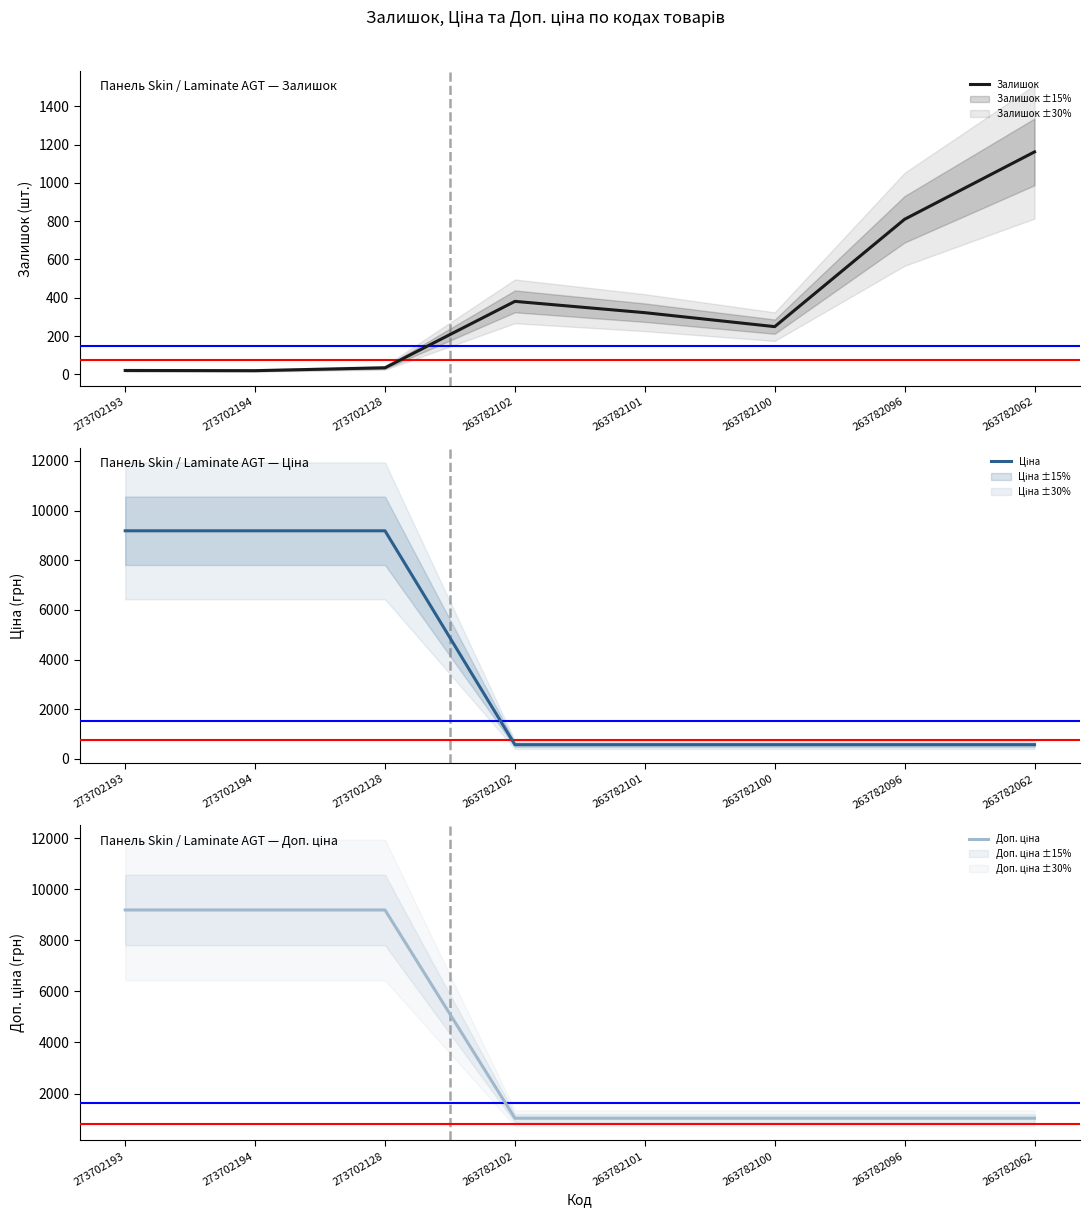

Reading left to right, transcribe all the data shown in this chart.

Залишок: 20.0	19.0	34.0	381.0	322.0	249.0	810.0	1162.0
Ціна: 9185.9	9185.9	9185.9	573.5	573.5	573.5	573.5	573.5
Доп. ціна: 9185.9	9185.9	9185.9	1035.1	1035.1	1035.1	1035.1	1035.1